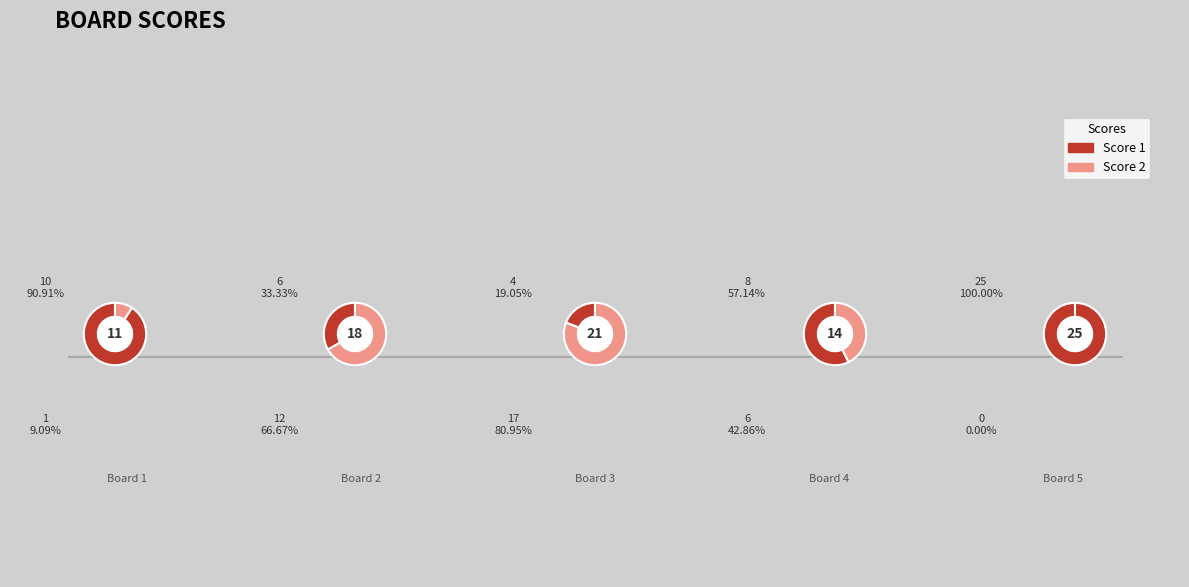

Which category has the smallest portion of the pie?

Board 5